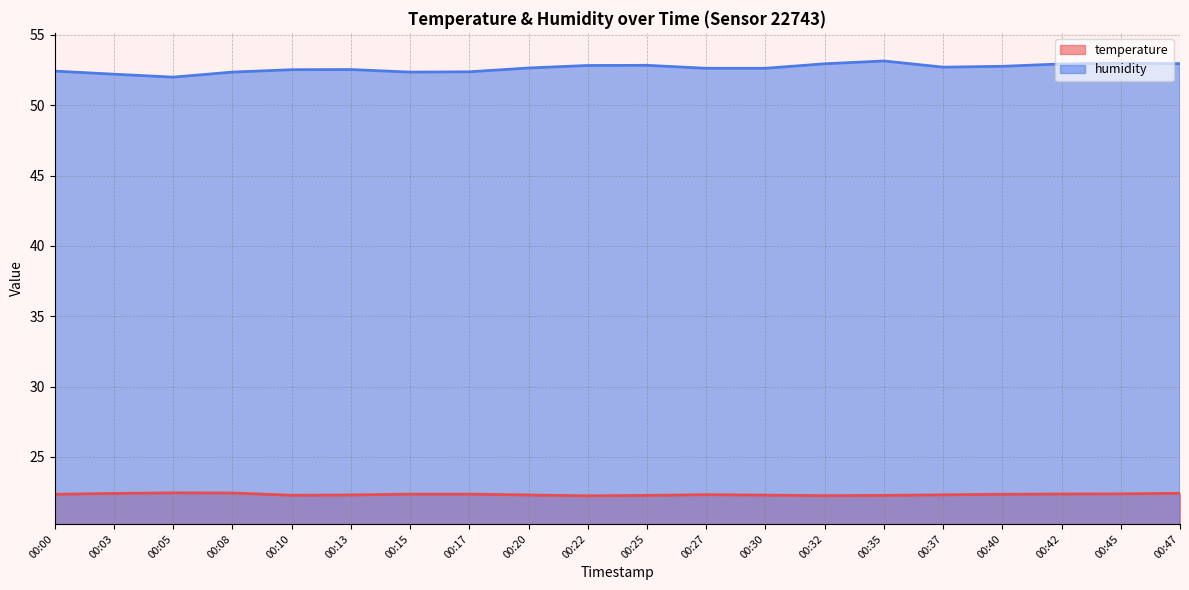

What is the total value across all series at 00:13?

74.8